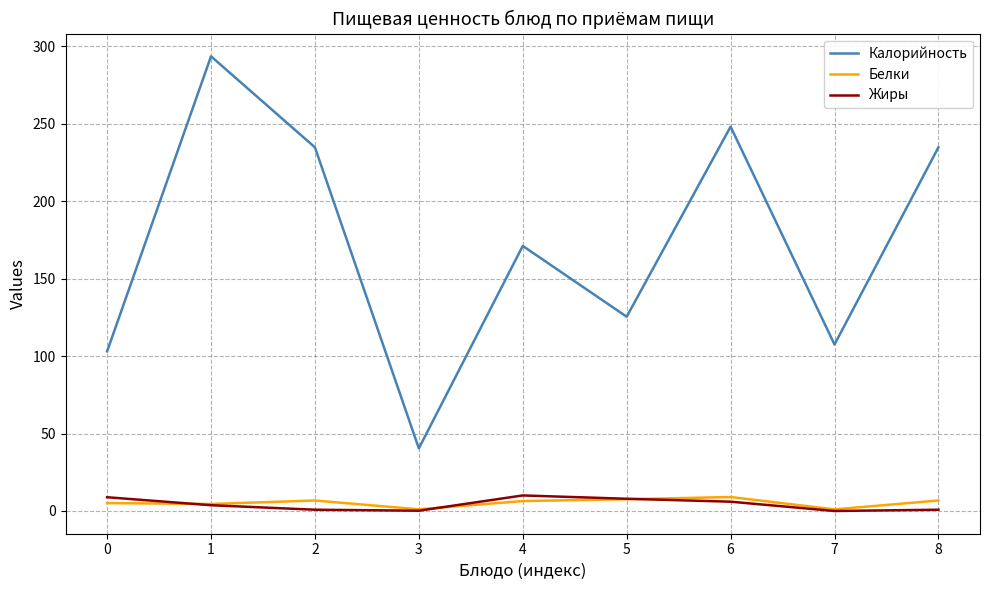

Is the value of Белки at 2 greater than the value of Калорийность at 8?

No